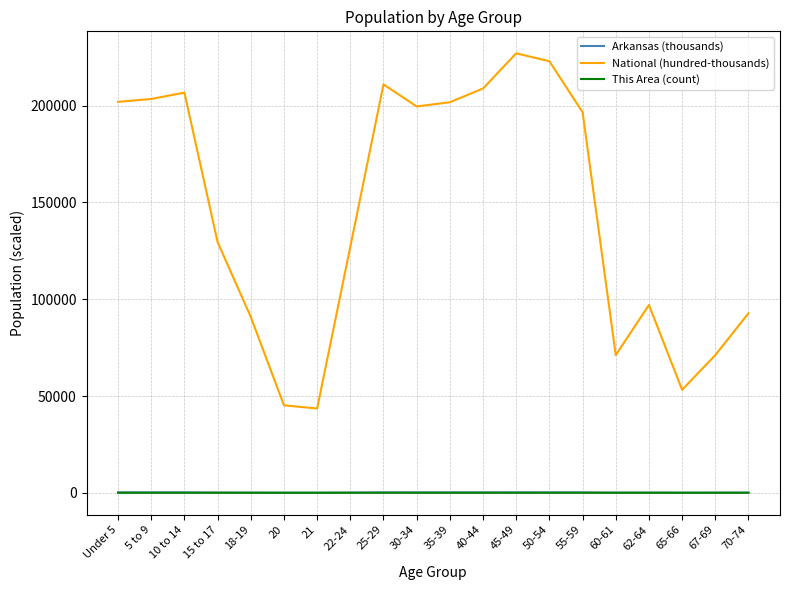

What is the sum of the Arkansas (thousands) values at Under 5 and 20?

240.5